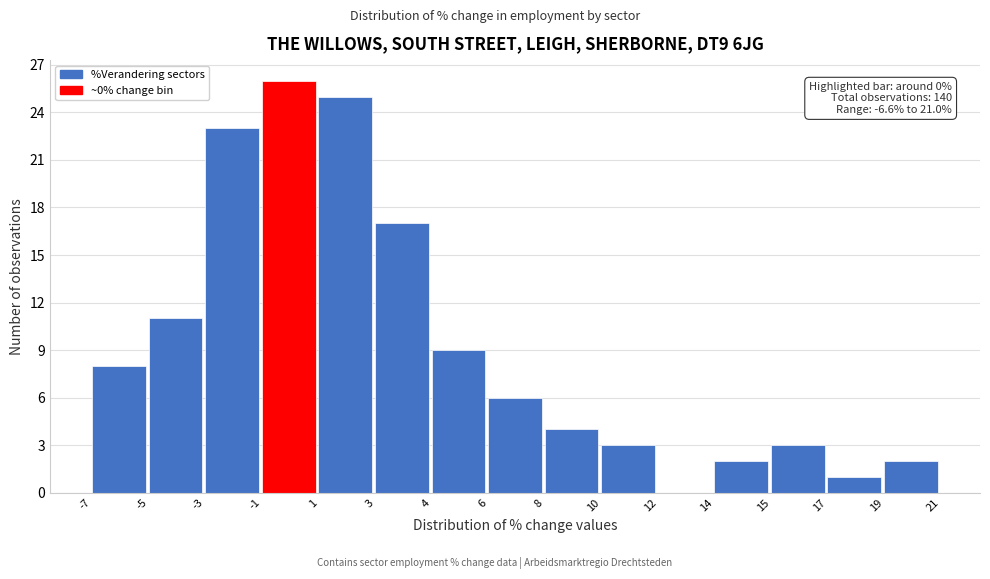

Reading right to left, extract all data points from this chart.

19=2	17=1	15=3	14=2	12=0	10=3	8=4	6=6	4=9	3=17	1=25	-1=26	-3=23	-5=11	-7=8